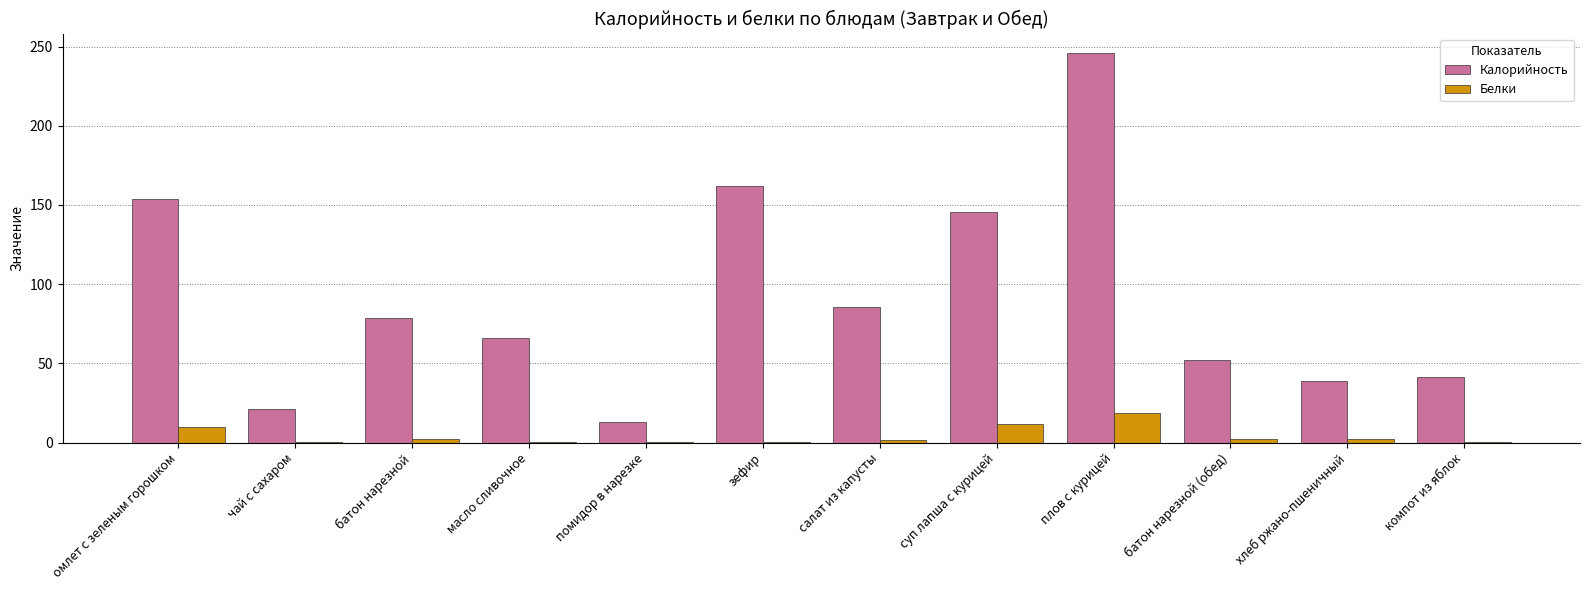

Which series has the largest total across all categories?

Калорийность